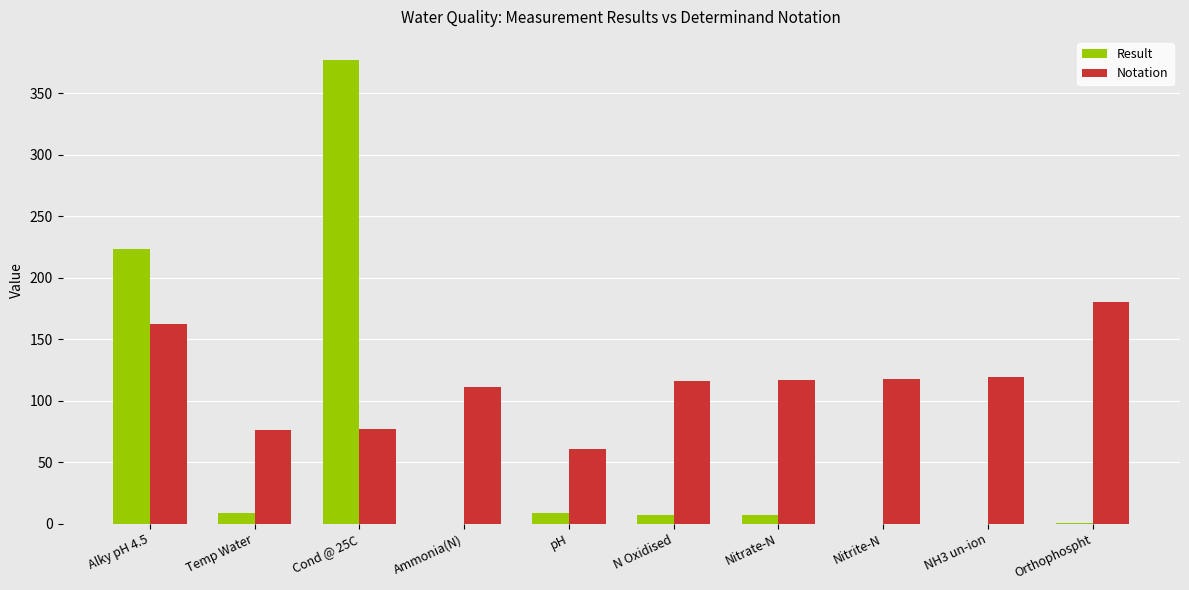

How many groups of bars are there?

10